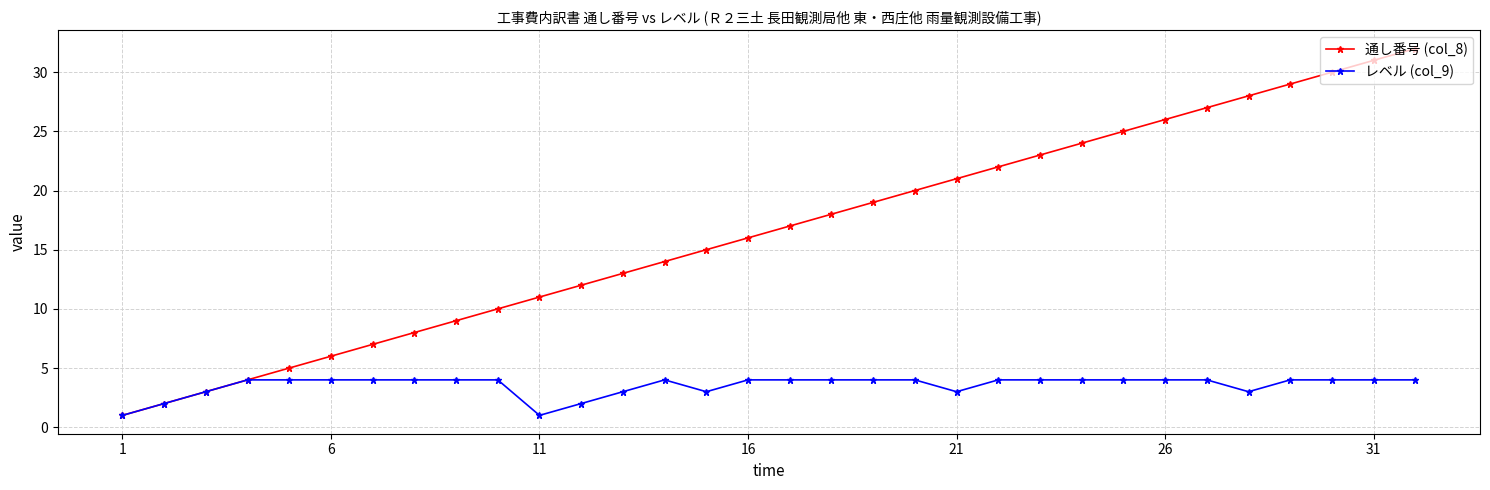

True or false: 通し番号 (col_8) has more than 2 interior local peaks.

False